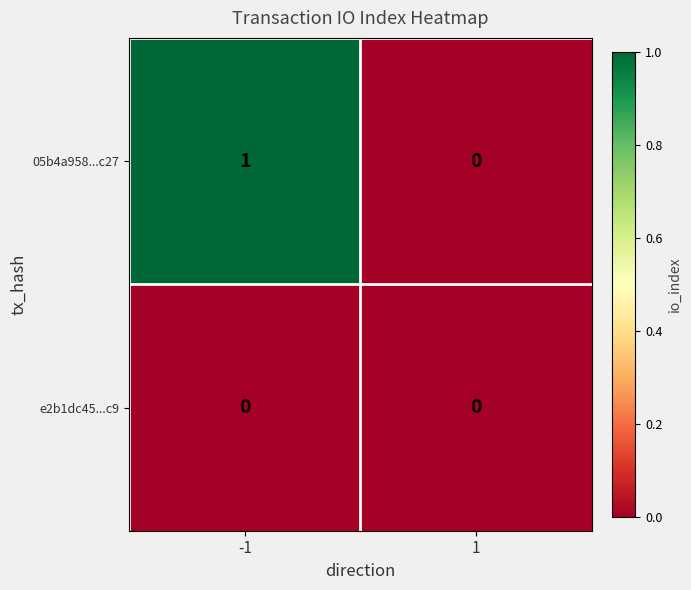

Which series changed the most between -1 and 1?

05b4a958...c27